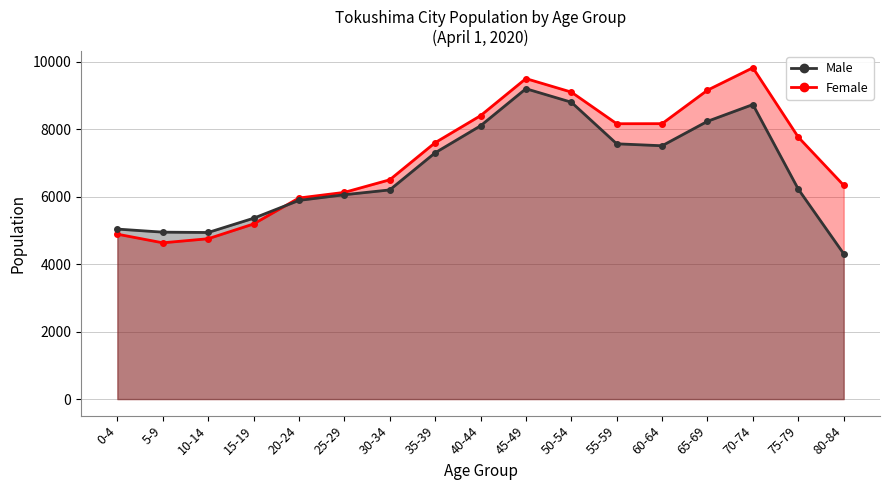

What is the maximum value for Female?

9821